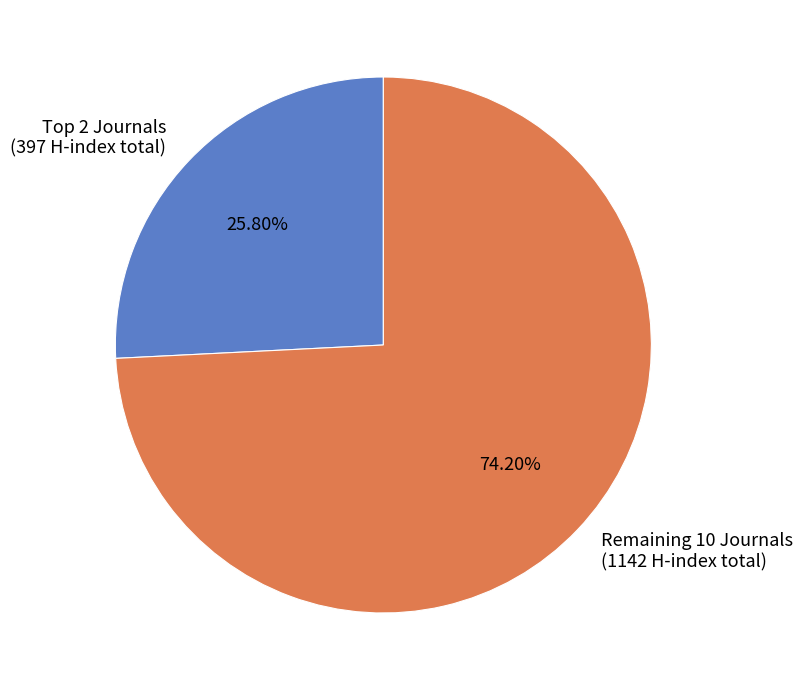

Does Remaining 10 Journals (1142 H-index total) represent more than half of the total?

Yes